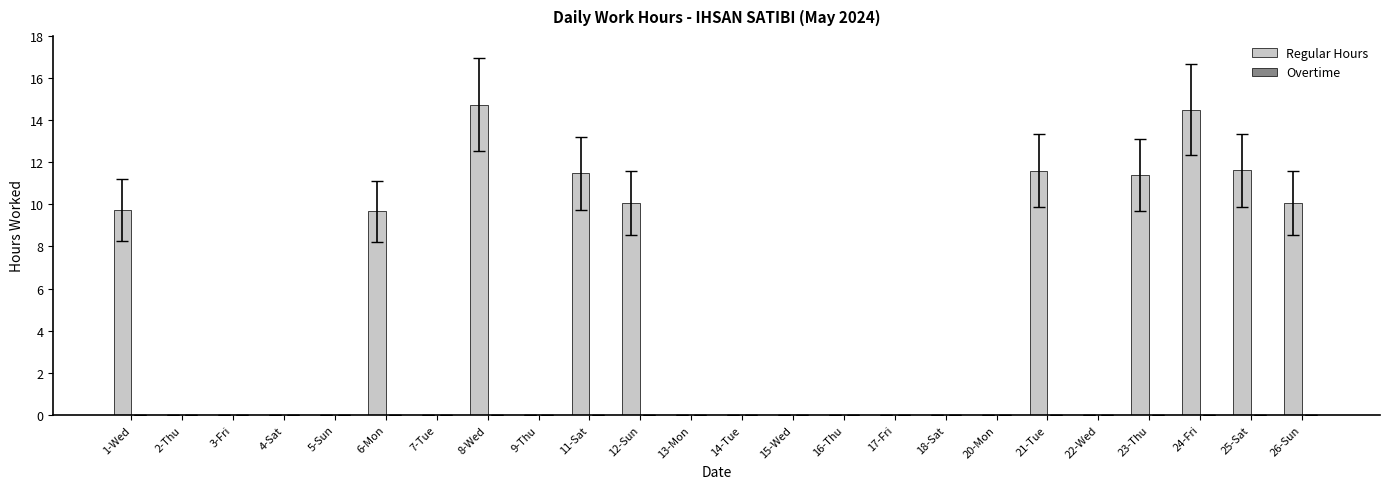

What is the maximum value shown in the chart?

14.7